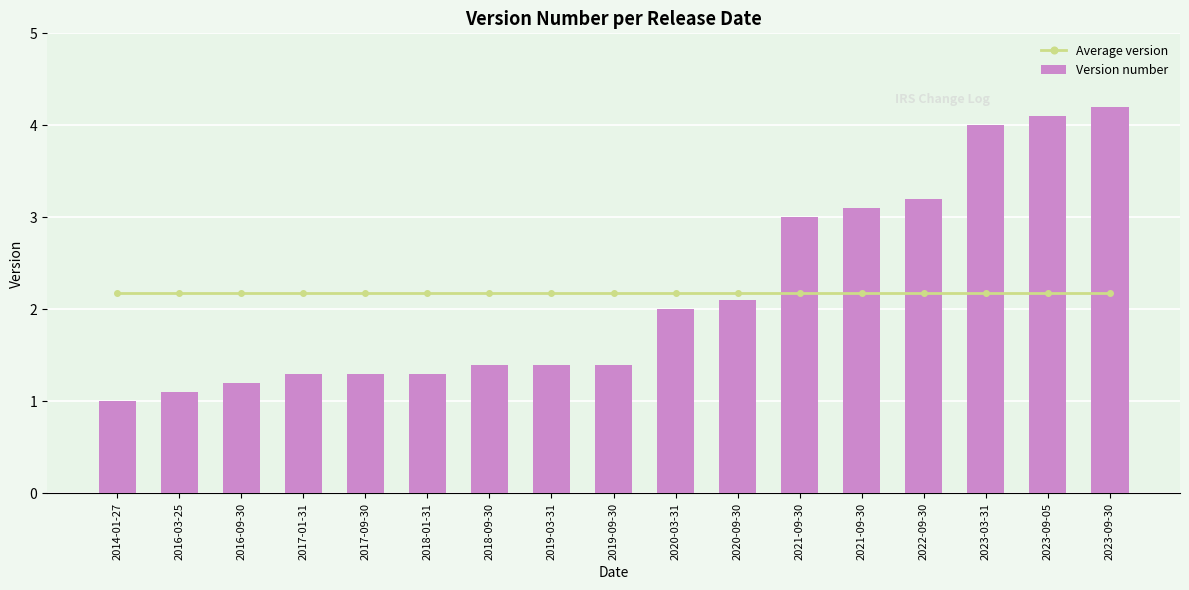

Rank the series at 2016-09-30 from highest to lowest value.

Average version, Version number